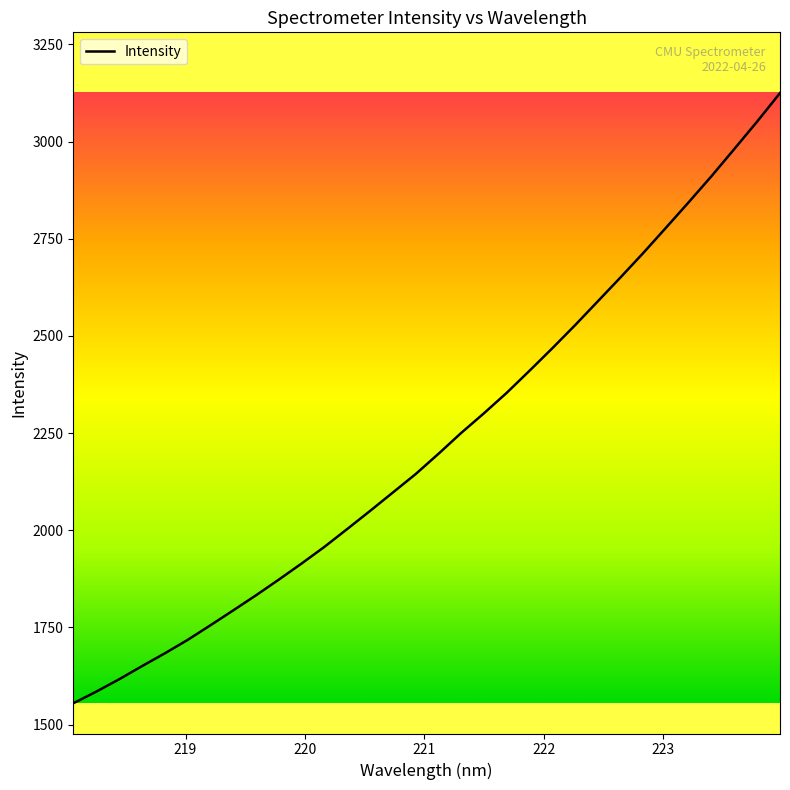

True or false: there are more than 2 points higher than both neighbors.

False